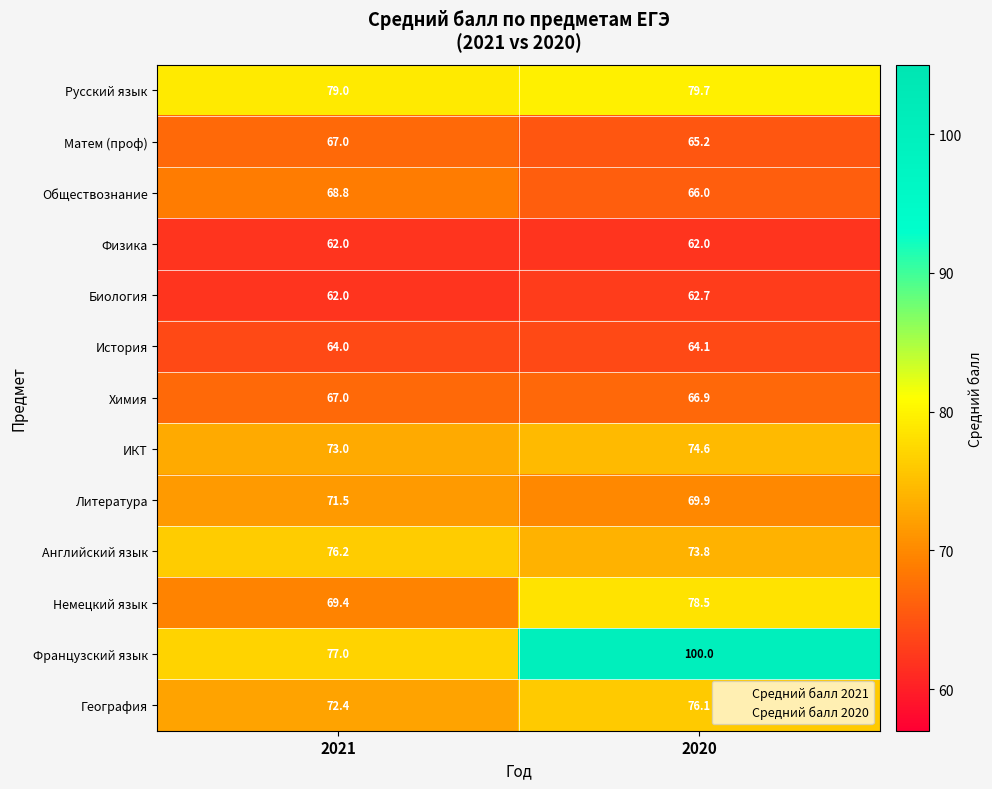

Rank the categories by География value from highest to lowest.

2020, 2021